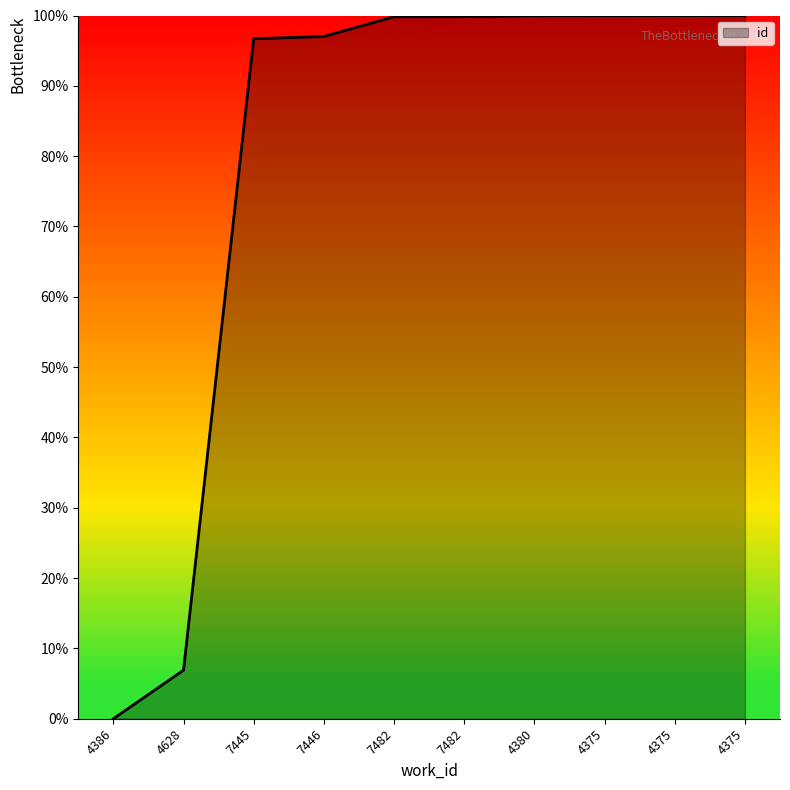

What is the average value?

80.0